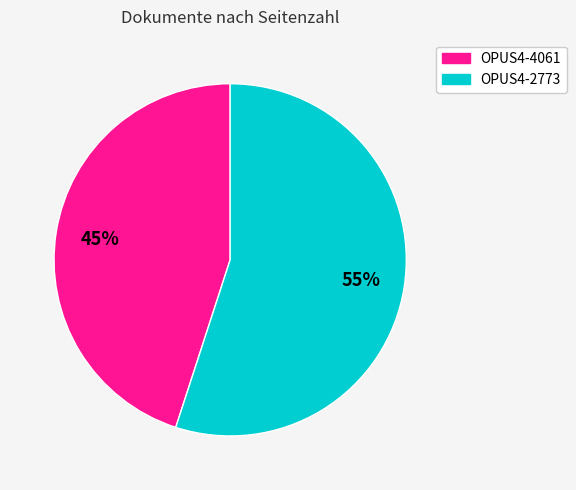

To the nearest percent, what is the difference between the OPUS4-4061 and OPUS4-2773 slice percentages?

10%